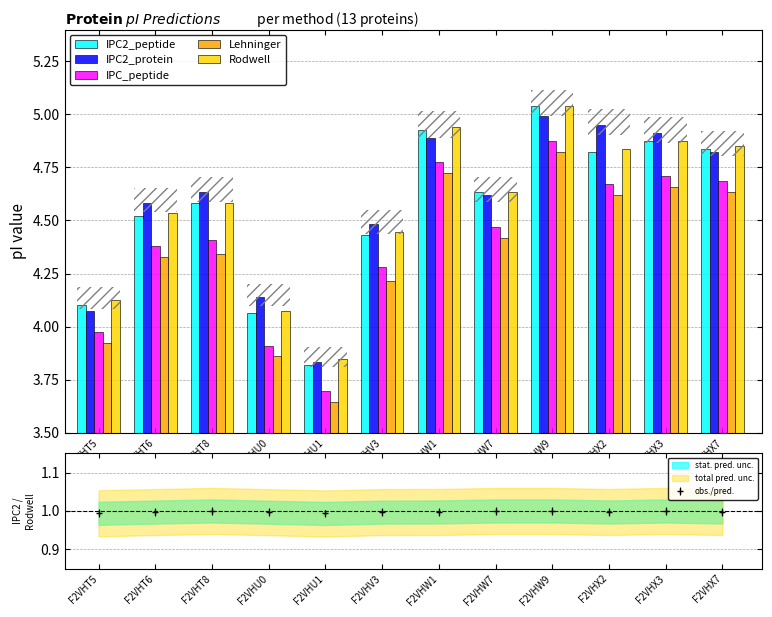

List the labels in order of Rodwell value, largest first.

F2VHW9, F2VHW1, F2VHX3, F2VHX7, F2VHX2, F2VHW7, F2VHT8, F2VHT6, F2VHV3, F2VHT5, F2VHU0, F2VHU1